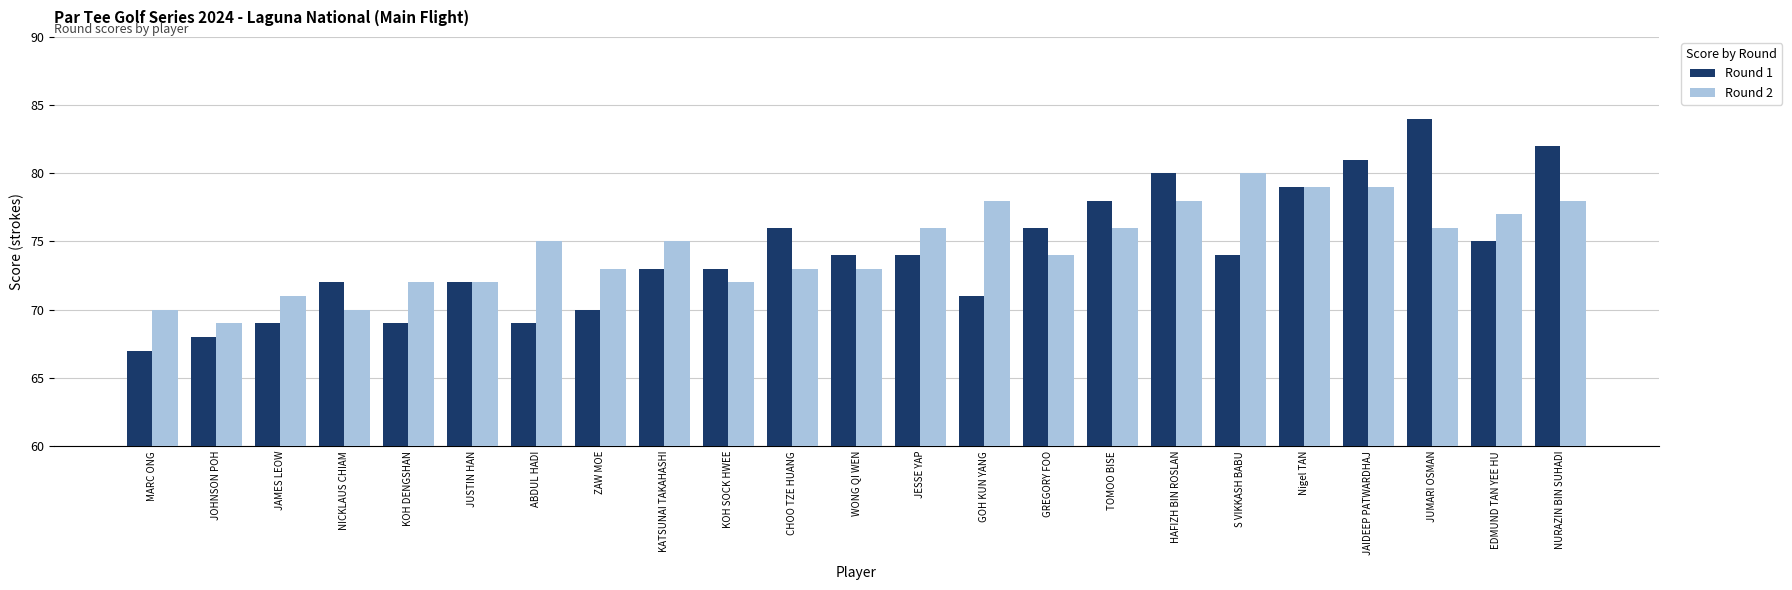

What are all the series names shown in the legend?

Round 1, Round 2